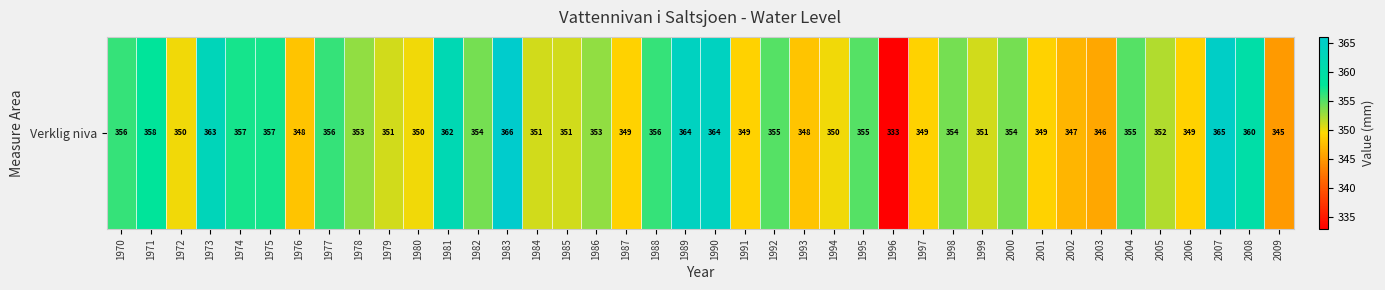

Between 1980 and 1996, which is larger?

1980